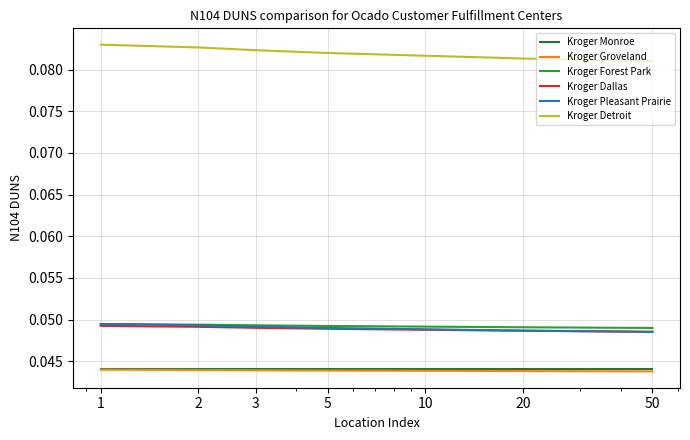

True or false: Kroger Pleasant Prairie and Kroger Groveland cross at least once.

False